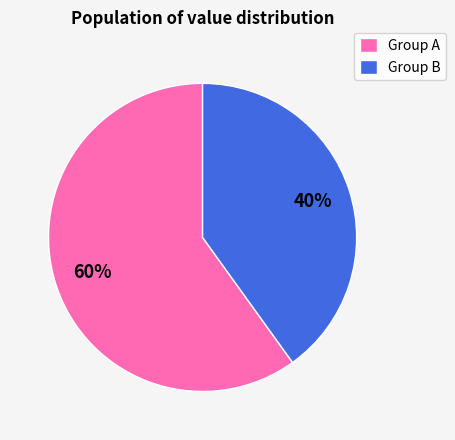

Does Group B represent more than half of the total?

No